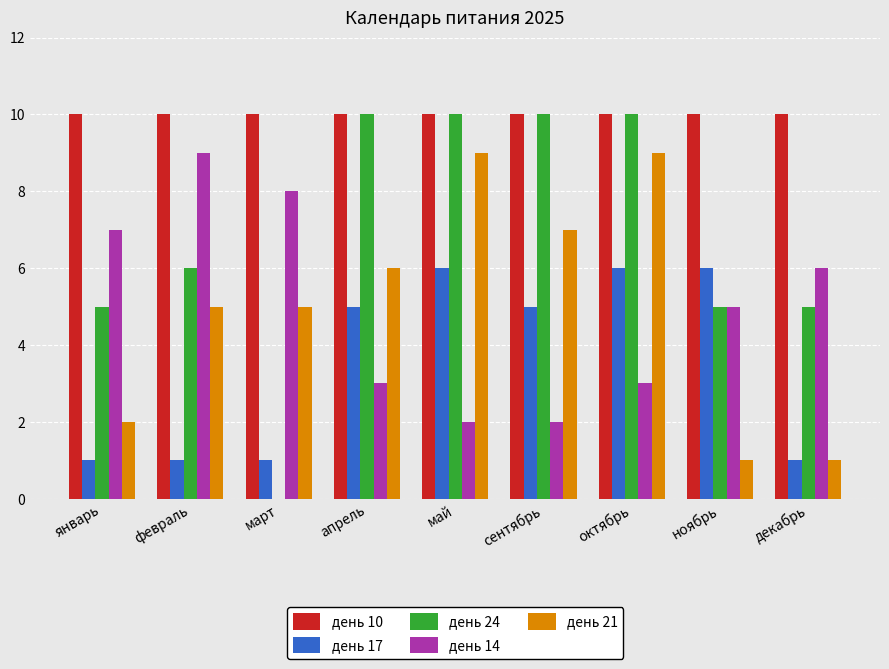

Reading left to right, what are all the values shown in this chart?

день 10: 10	10	10	10	10	10	10	10	10
день 17: 1	1	1	5	6	5	6	6	1
день 24: 5	6	0	10	10	10	10	5	5
день 14: 7	9	8	3	2	2	3	5	6
день 21: 2	5	5	6	9	7	9	1	1